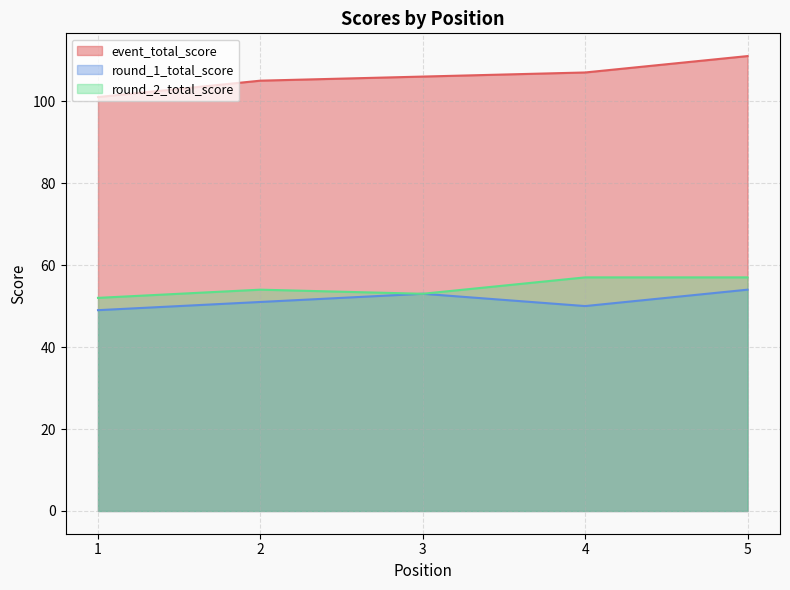

What is the value of the round_1_total_score point at the 5th from the left?

54